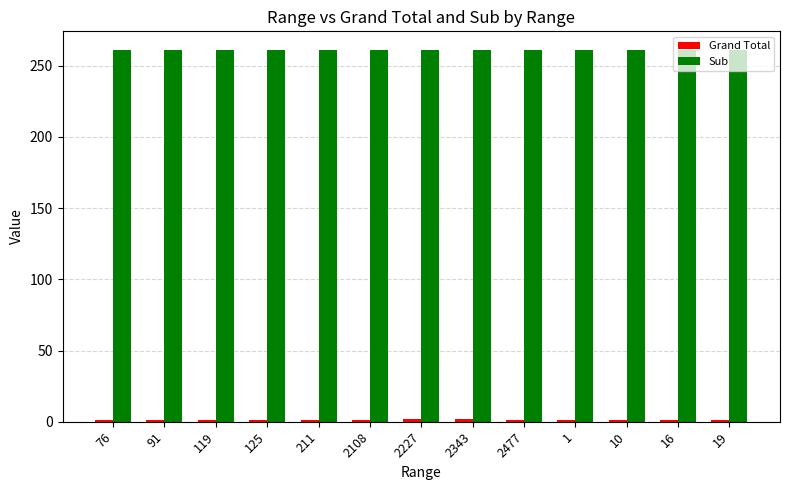

Which series has the largest total across all categories?

Sub